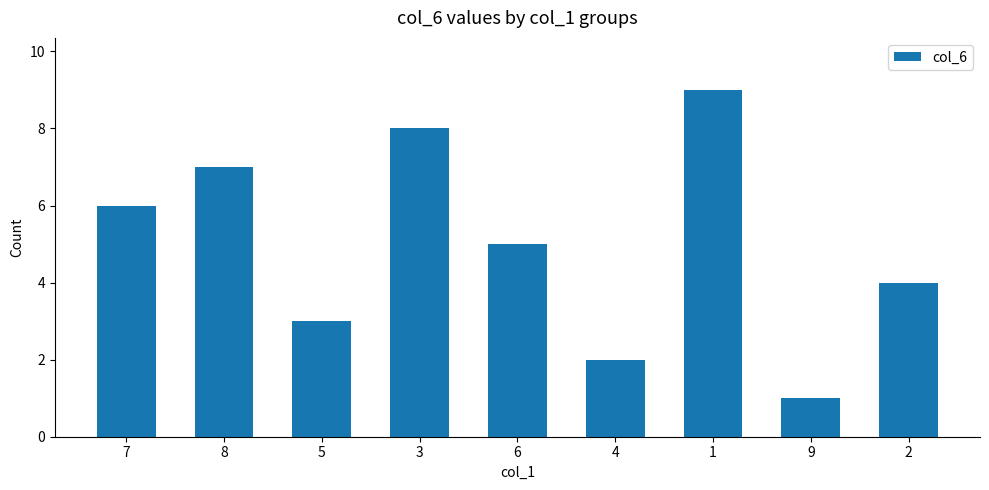

What value does the data have at 7?

6